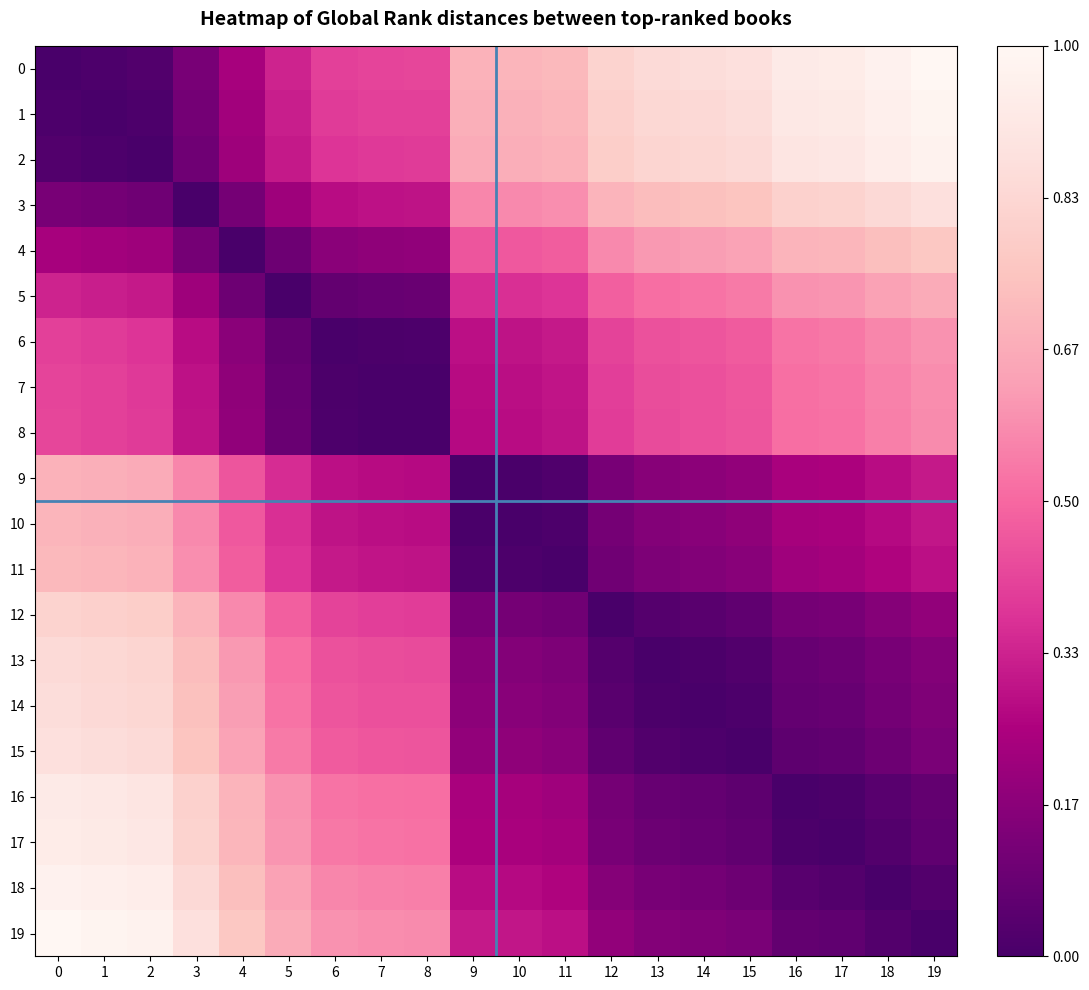

Reading left to right, list all the values displayed in this chart.

0: 0=0.0	1=0.0	2=0.0	3=0.1	4=0.2	5=0.3	6=0.4	7=0.4	8=0.4	9=0.7	10=0.7	11=0.7	12=0.8	13=0.8	14=0.9	15=0.9	16=0.9	17=0.9	18=1.0	19=1.0
1: 0=0.0	1=0.0	2=0.0	3=0.1	4=0.2	5=0.3	6=0.4	7=0.4	8=0.4	9=0.7	10=0.7	11=0.7	12=0.8	13=0.8	14=0.8	15=0.9	16=0.9	17=0.9	18=1.0	19=1.0
2: 0=0.0	1=0.0	2=0.0	3=0.1	4=0.2	5=0.3	6=0.4	7=0.4	8=0.4	9=0.7	10=0.7	11=0.7	12=0.8	13=0.8	14=0.8	15=0.8	16=0.9	17=0.9	18=0.9	19=1.0
3: 0=0.1	1=0.1	2=0.1	3=0.0	4=0.1	5=0.2	6=0.3	7=0.3	8=0.3	9=0.6	10=0.6	11=0.6	12=0.7	13=0.7	14=0.7	15=0.8	16=0.8	17=0.8	18=0.8	19=0.9
4: 0=0.2	1=0.2	2=0.2	3=0.1	4=0.0	5=0.1	6=0.2	7=0.2	8=0.2	9=0.5	10=0.5	11=0.5	12=0.6	13=0.6	14=0.6	15=0.6	16=0.7	17=0.7	18=0.7	19=0.8
5: 0=0.3	1=0.3	2=0.3	3=0.2	4=0.1	5=0.0	6=0.1	7=0.1	8=0.1	9=0.4	10=0.4	11=0.4	12=0.5	13=0.5	14=0.5	15=0.5	16=0.6	17=0.6	18=0.6	19=0.7
6: 0=0.4	1=0.4	2=0.4	3=0.3	4=0.2	5=0.1	6=0.0	7=0.0	8=0.0	9=0.3	10=0.3	11=0.3	12=0.4	13=0.4	14=0.5	15=0.5	16=0.5	17=0.5	18=0.6	19=0.6
7: 0=0.4	1=0.4	2=0.4	3=0.3	4=0.2	5=0.1	6=0.0	7=0.0	8=0.0	9=0.3	10=0.3	11=0.3	12=0.4	13=0.4	14=0.4	15=0.5	16=0.5	17=0.5	18=0.6	19=0.6
8: 0=0.4	1=0.4	2=0.4	3=0.3	4=0.2	5=0.1	6=0.0	7=0.0	8=0.0	9=0.3	10=0.3	11=0.3	12=0.4	13=0.4	14=0.4	15=0.5	16=0.5	17=0.5	18=0.6	19=0.6
9: 0=0.7	1=0.7	2=0.7	3=0.6	4=0.5	5=0.4	6=0.3	7=0.3	8=0.3	9=0.0	10=0.0	11=0.0	12=0.1	13=0.2	14=0.2	15=0.2	16=0.2	17=0.2	18=0.3	19=0.3
10: 0=0.7	1=0.7	2=0.7	3=0.6	4=0.5	5=0.4	6=0.3	7=0.3	8=0.3	9=0.0	10=0.0	11=0.0	12=0.1	13=0.2	14=0.2	15=0.2	16=0.2	17=0.2	18=0.3	19=0.3
11: 0=0.7	1=0.7	2=0.7	3=0.6	4=0.5	5=0.4	6=0.3	7=0.3	8=0.3	9=0.0	10=0.0	11=0.0	12=0.1	13=0.1	14=0.1	15=0.2	16=0.2	17=0.2	18=0.3	19=0.3
12: 0=0.8	1=0.8	2=0.8	3=0.7	4=0.6	5=0.5	6=0.4	7=0.4	8=0.4	9=0.1	10=0.1	11=0.1	12=0.0	13=0.0	14=0.0	15=0.1	16=0.1	17=0.1	18=0.2	19=0.2
13: 0=0.8	1=0.8	2=0.8	3=0.7	4=0.6	5=0.5	6=0.4	7=0.4	8=0.4	9=0.2	10=0.2	11=0.1	12=0.0	13=0.0	14=0.0	15=0.0	16=0.1	17=0.1	18=0.1	19=0.2
14: 0=0.9	1=0.8	2=0.8	3=0.7	4=0.6	5=0.5	6=0.5	7=0.4	8=0.4	9=0.2	10=0.2	11=0.1	12=0.0	13=0.0	14=0.0	15=0.0	16=0.1	17=0.1	18=0.1	19=0.1
15: 0=0.9	1=0.9	2=0.8	3=0.8	4=0.6	5=0.5	6=0.5	7=0.5	8=0.5	9=0.2	10=0.2	11=0.2	12=0.1	13=0.0	14=0.0	15=0.0	16=0.1	17=0.1	18=0.1	19=0.1
16: 0=0.9	1=0.9	2=0.9	3=0.8	4=0.7	5=0.6	6=0.5	7=0.5	8=0.5	9=0.2	10=0.2	11=0.2	12=0.1	13=0.1	14=0.1	15=0.1	16=0.0	17=0.0	18=0.0	19=0.1
17: 0=0.9	1=0.9	2=0.9	3=0.8	4=0.7	5=0.6	6=0.5	7=0.5	8=0.5	9=0.2	10=0.2	11=0.2	12=0.1	13=0.1	14=0.1	15=0.1	16=0.0	17=0.0	18=0.0	19=0.1
18: 0=1.0	1=1.0	2=0.9	3=0.8	4=0.7	5=0.6	6=0.6	7=0.6	8=0.6	9=0.3	10=0.3	11=0.3	12=0.2	13=0.1	14=0.1	15=0.1	16=0.0	17=0.0	18=0.0	19=0.0
19: 0=1.0	1=1.0	2=1.0	3=0.9	4=0.8	5=0.7	6=0.6	7=0.6	8=0.6	9=0.3	10=0.3	11=0.3	12=0.2	13=0.2	14=0.1	15=0.1	16=0.1	17=0.1	18=0.0	19=0.0